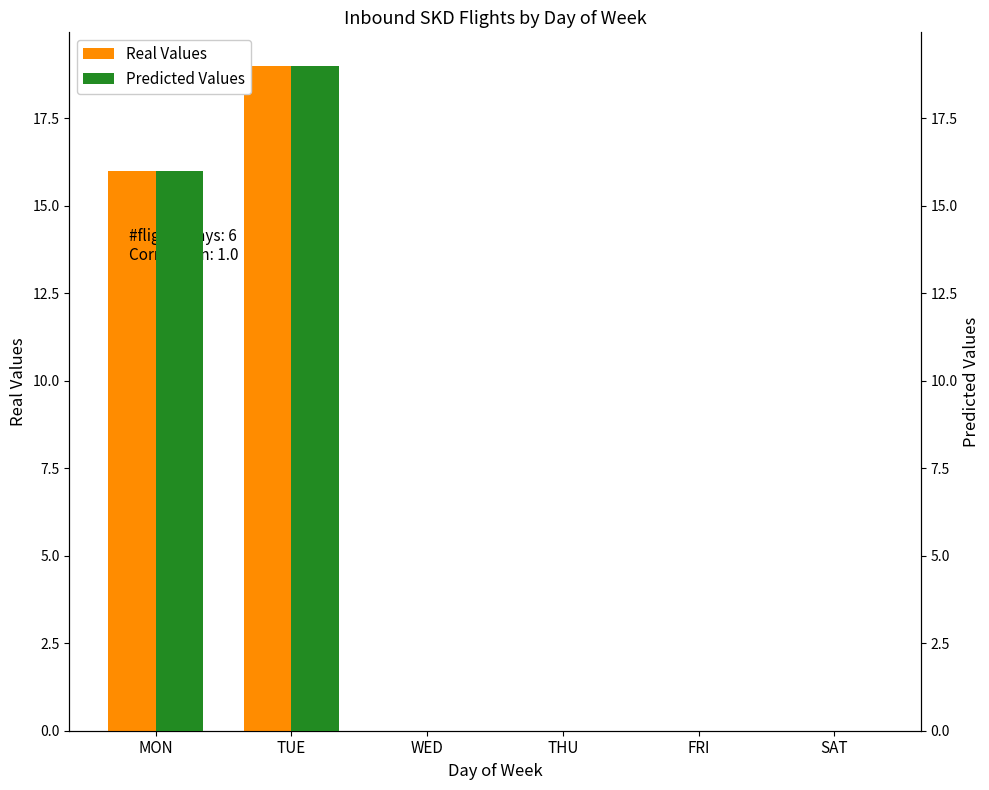

How many values in the Predicted Values series exceed 0?

2